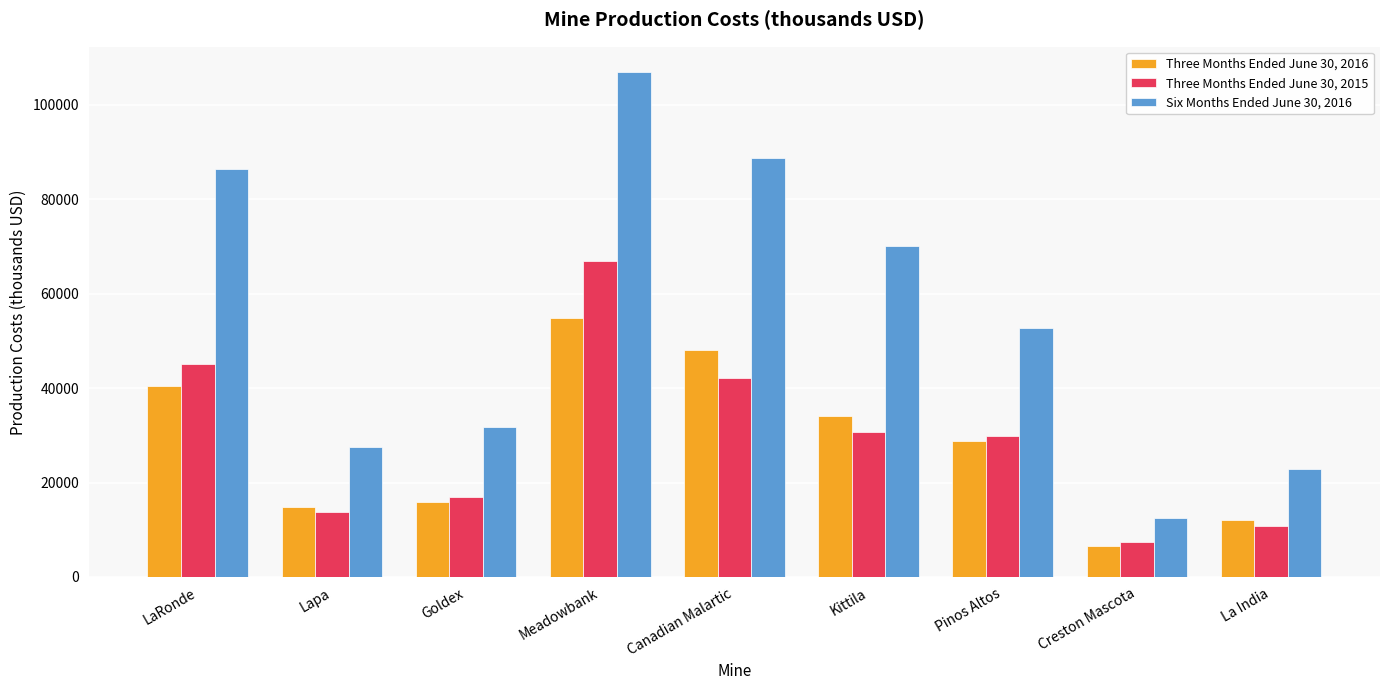

How many groups of bars are there?

9